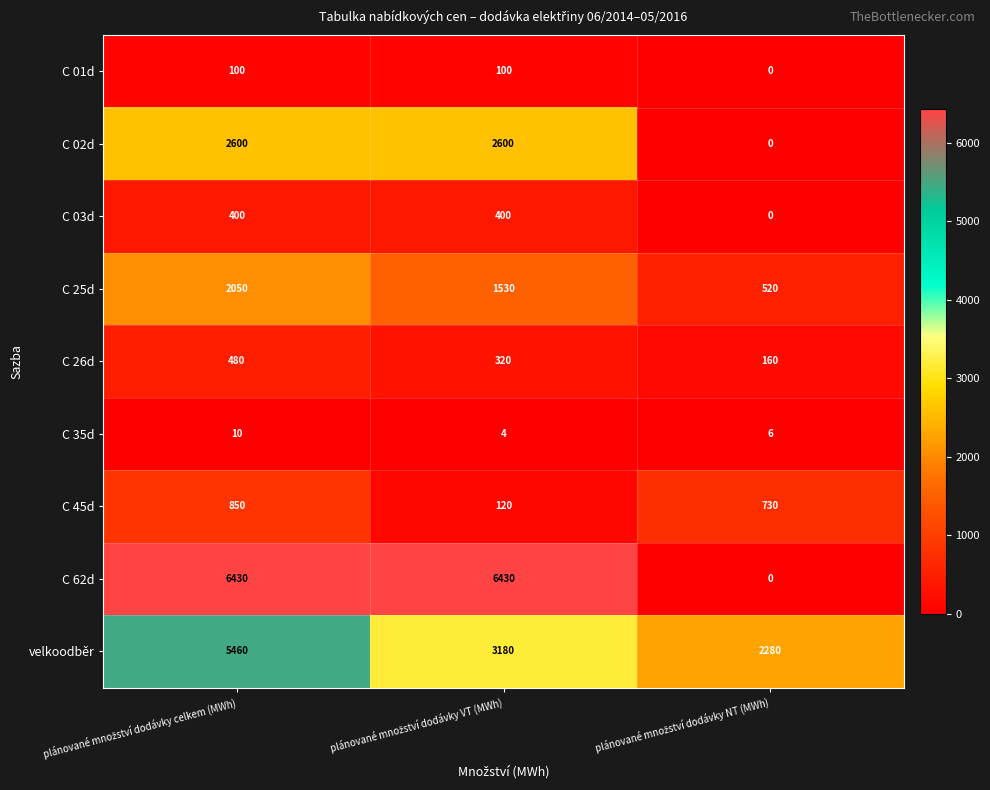

Which series has the largest total across all categories?

C 62d